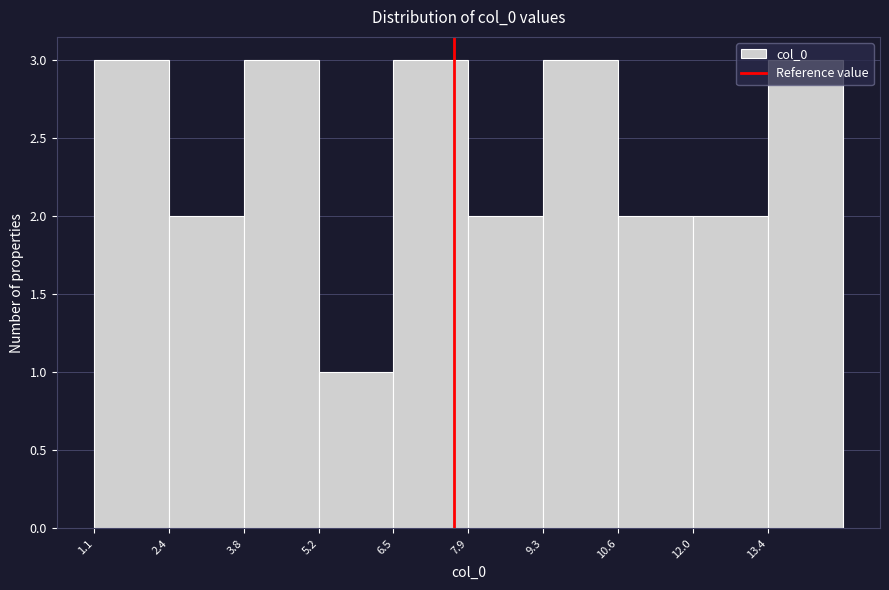

Reading left to right, transcribe this chart: for each bar, give the range it covers on the x-axis and its height. Neither the bar edges nor the heights are printed on the chart, so give them approximately, as read against the axes.

1.0 to 2.4: 3
2.4 to 3.8: 2
3.8 to 5.2: 3
5.2 to 6.6: 1
6.6 to 7.8: 3
7.8 to 9.2: 2
9.2 to 10.6: 3
10.6 to 12.0: 2
12.0 to 13.4: 2
13.4 to 14.8: 3